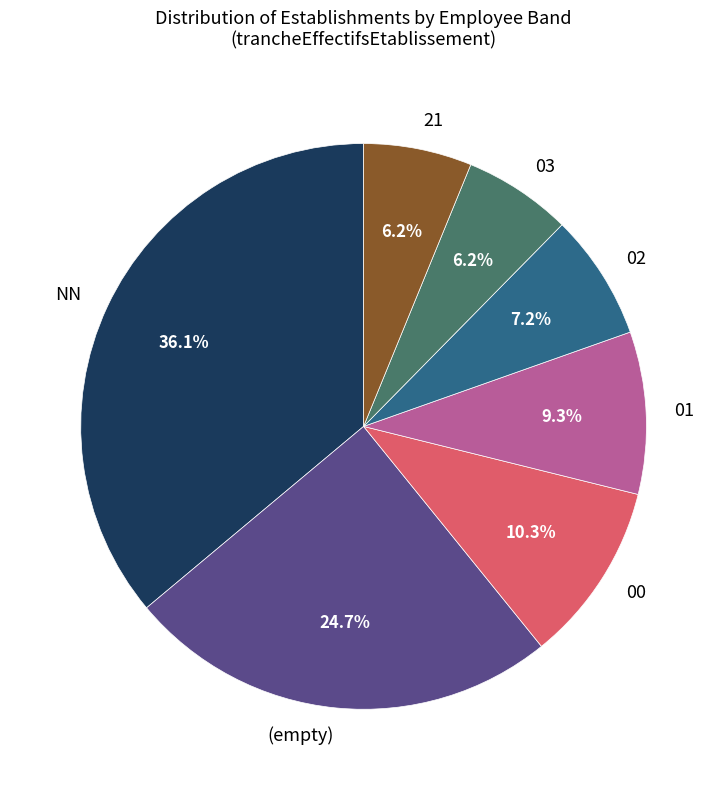

What is the ratio of the value at (empty) to the value at 00?

2.4